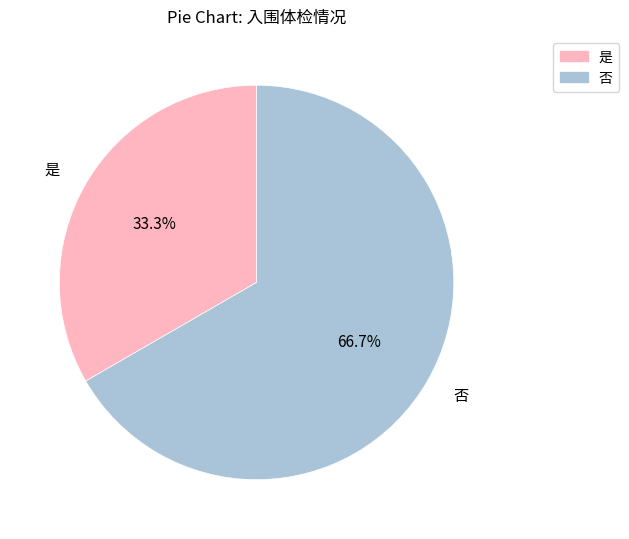

To the nearest percent, what is the combined percentage of 是 and 否?

100%